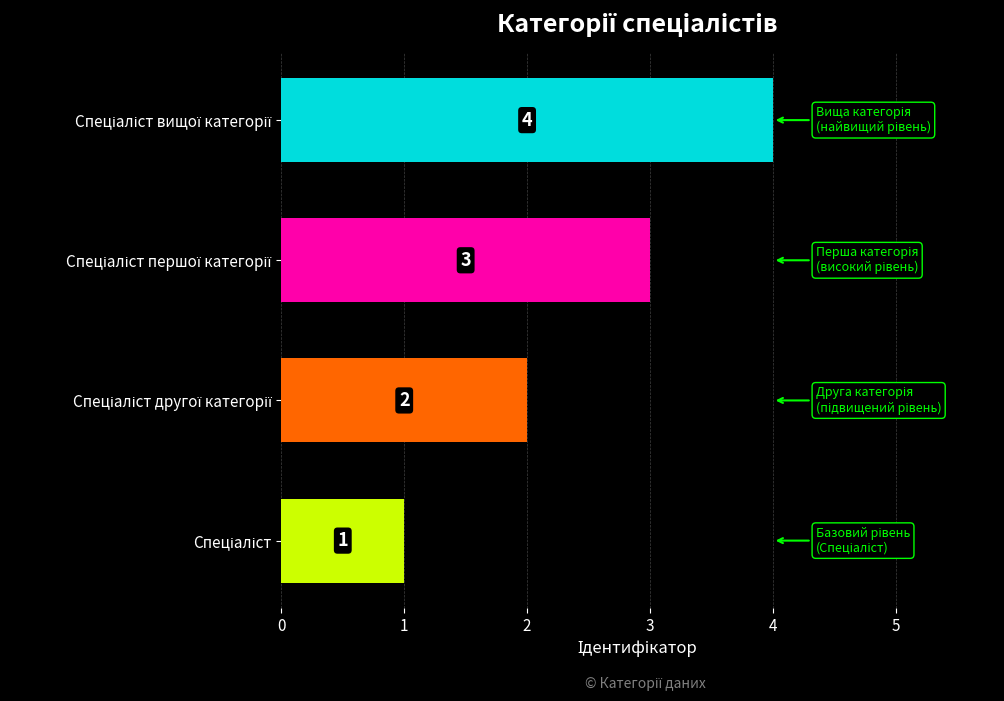

How many bars are there in total?

4